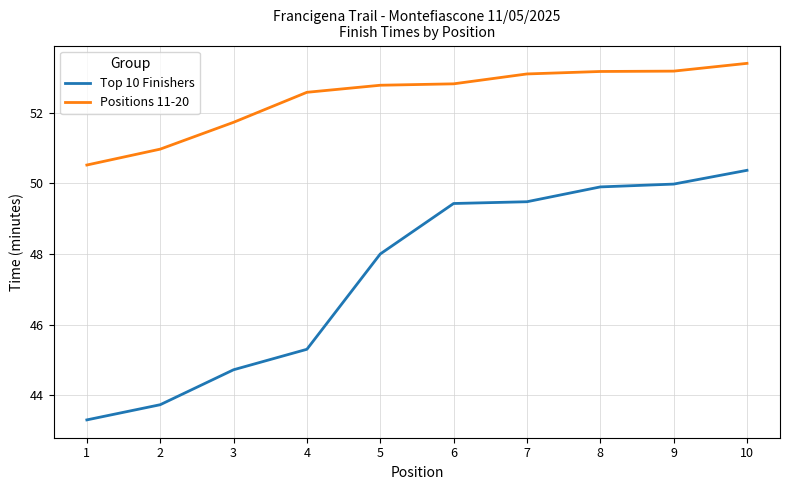

Rank the series at 10 from highest to lowest value.

Positions 11-20, Top 10 Finishers